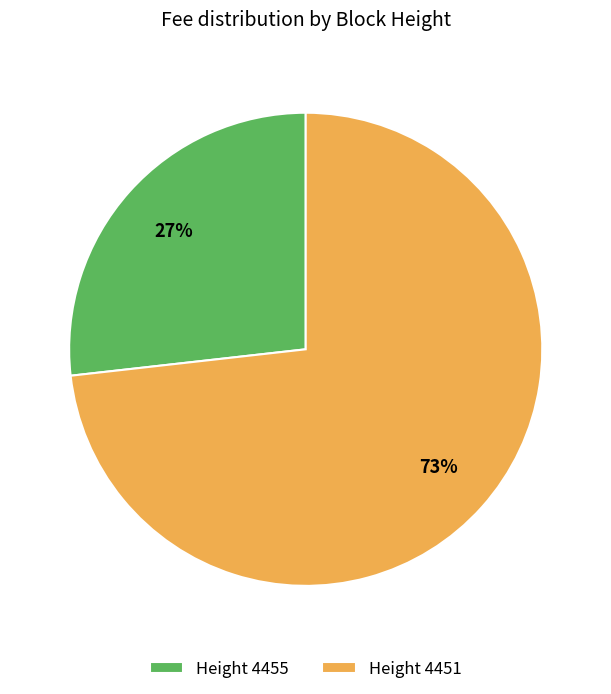

To the nearest percent, what is the difference between the Height 4455 and Height 4451 slice percentages?

46%